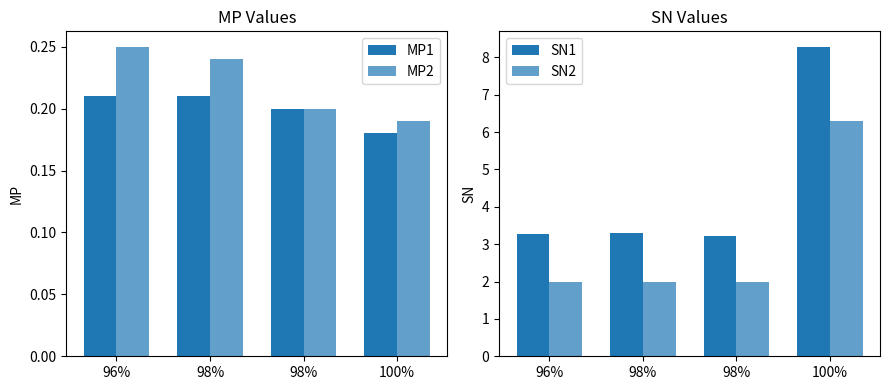

What is the difference between the highest and lowest values at 100%?

8.1